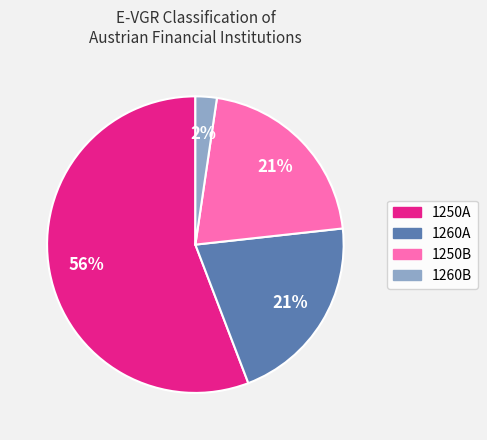

Is there any slice that represents more than half of the pie?

Yes